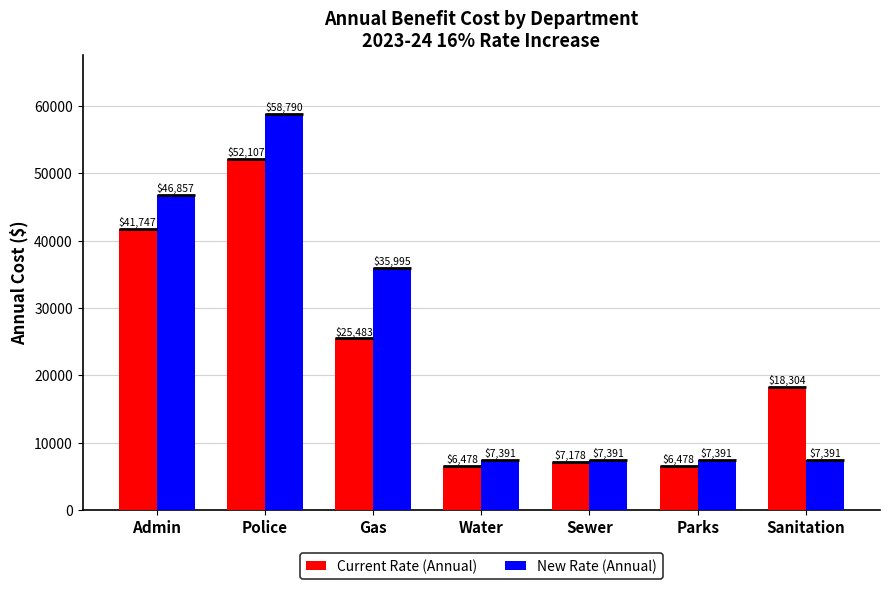

Does the chart contain stacked bars?

No